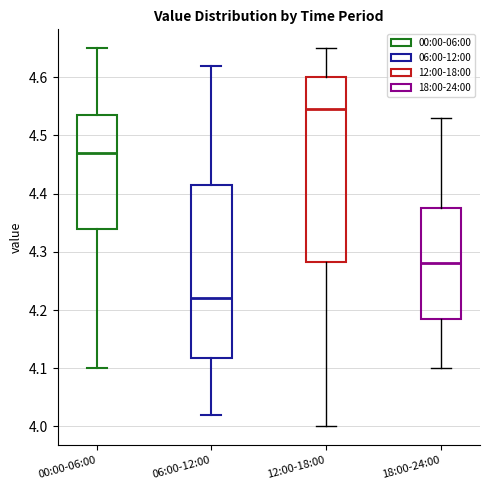

Reading left to right, read every box against the y-axis: the position of its median line, the range the box covers, and the ends of its whiskers. The values are not printed on the chart, so give them approximately, as read against the axis.

00:00-06:00: median 4.47, box 4.34 to 4.54, whiskers 4.10 to 4.65
06:00-12:00: median 4.22, box 4.12 to 4.42, whiskers 4.02 to 4.62
12:00-18:00: median 4.55, box 4.28 to 4.60, whiskers 4.00 to 4.65
18:00-24:00: median 4.28, box 4.19 to 4.38, whiskers 4.10 to 4.53